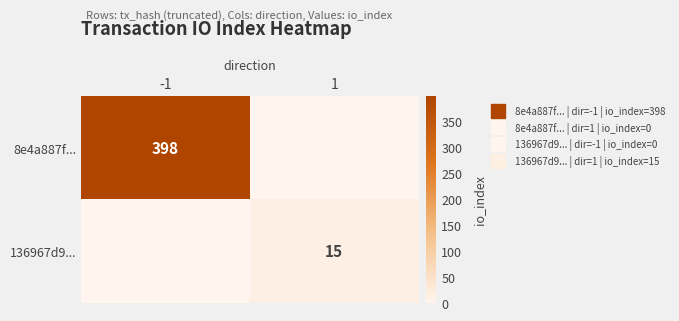

The value of 8e4a887f... at 1 is 0. True or false?

True